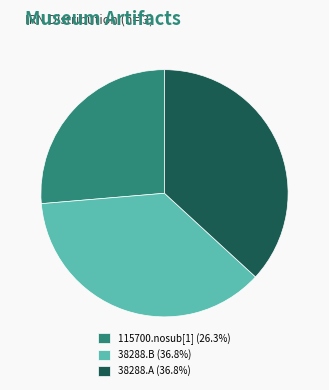

Which has a higher value, 115700.nosub[1] or 38288.A?

38288.A